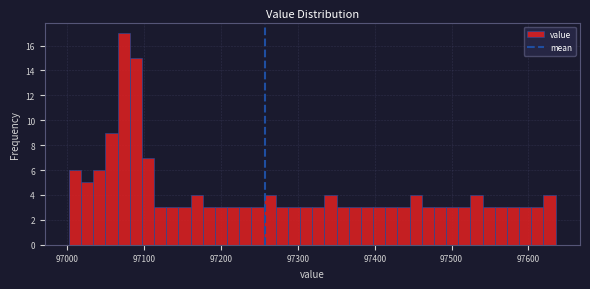

Read against the x-axis, roughly where is the centre of the tallest bar?

97070